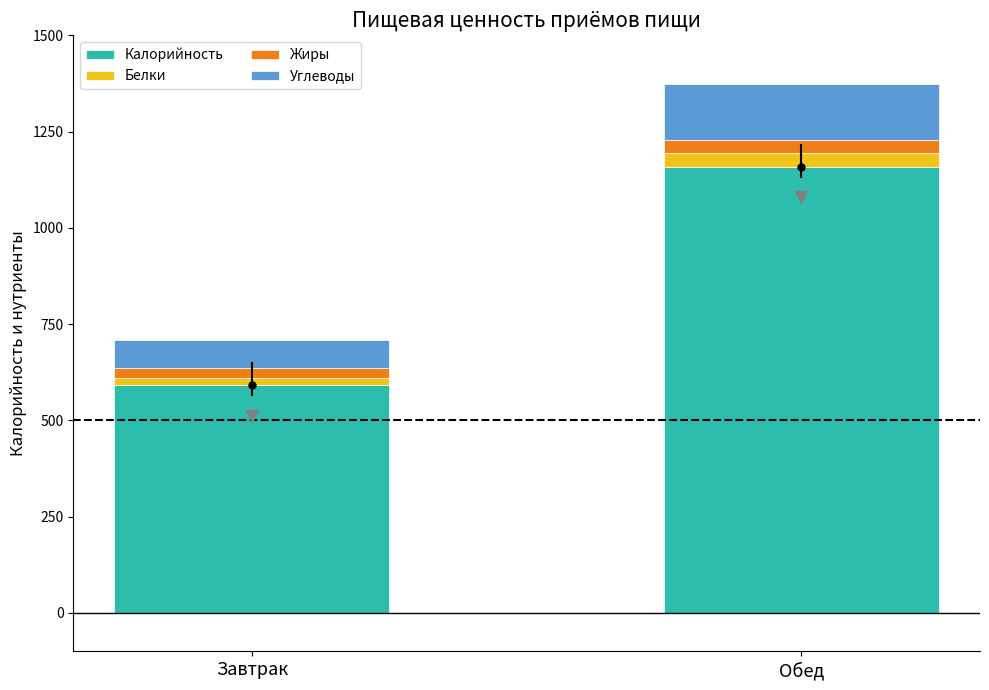

What is the total value across all series at Обед?

1373